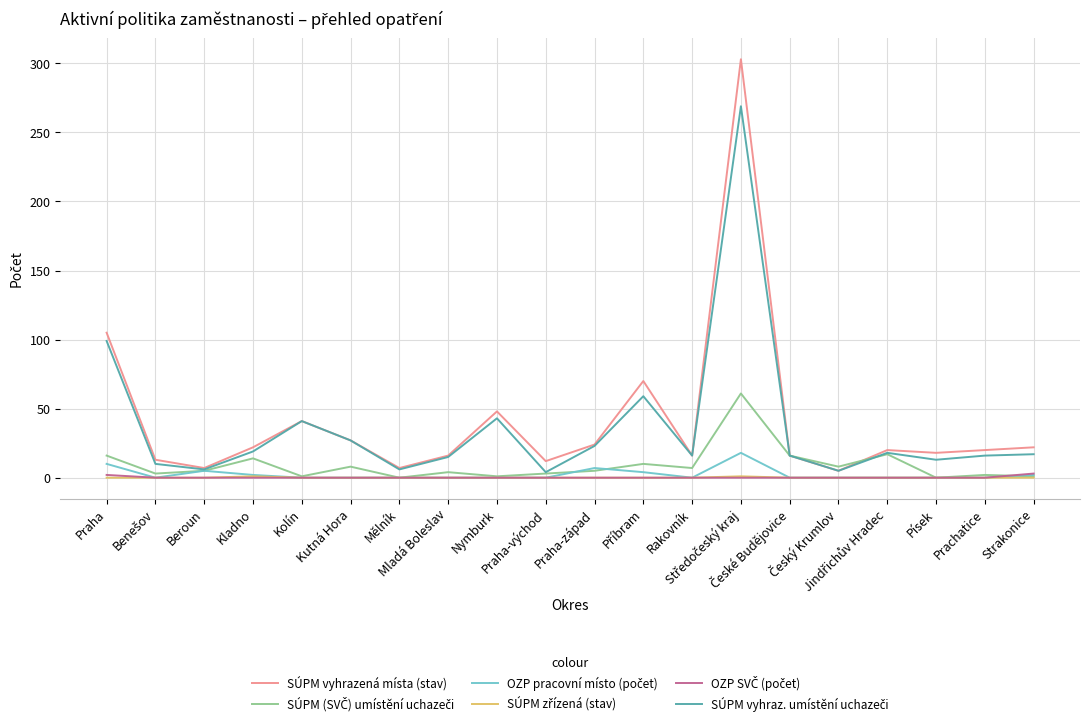

Which series has the widest spread of values?

SÚPM vyhrazená místa (stav)